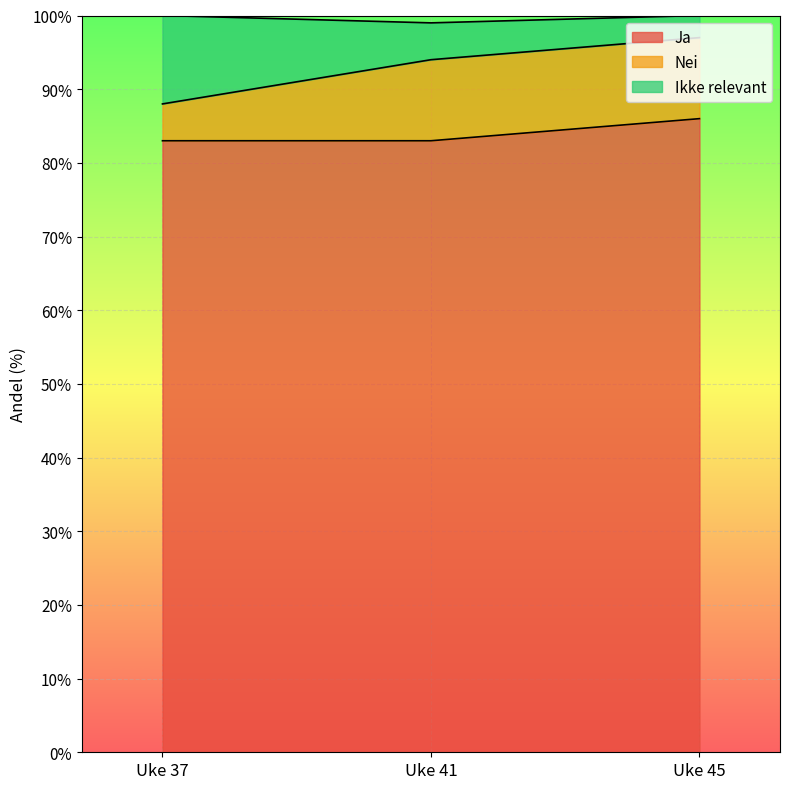

What is the highest value of the Ja series?

86